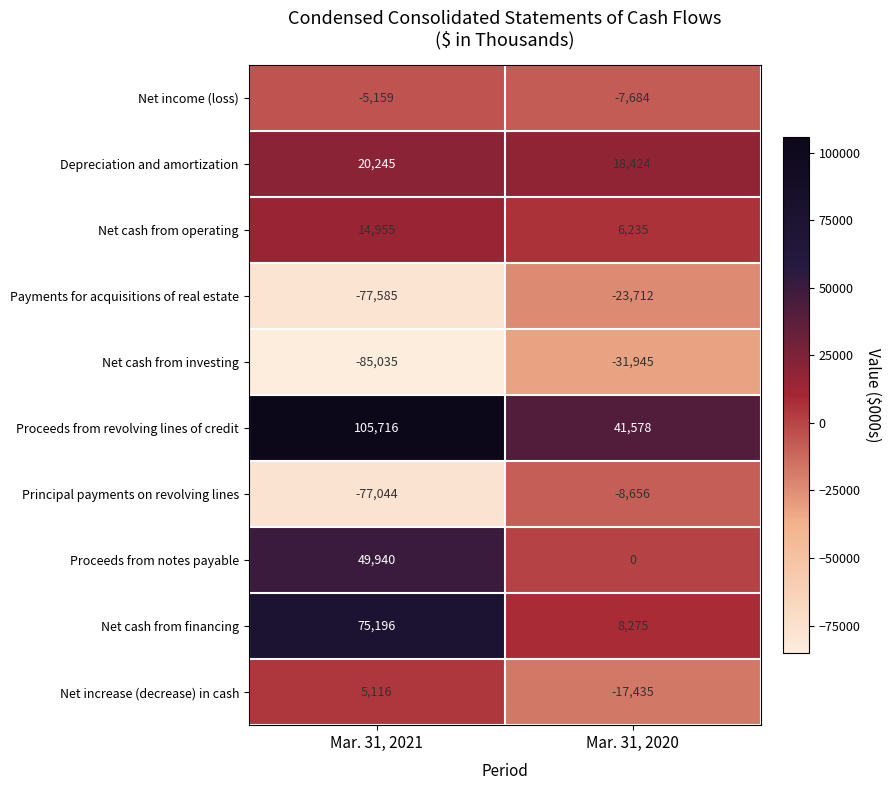

List the series in order of their peak value, lowest first.

Net cash from investing, Payments for acquisitions of real estate, Principal payments on revolving lines, Net income (loss), Net increase (decrease) in cash, Net cash from operating, Depreciation and amortization, Proceeds from notes payable, Net cash from financing, Proceeds from revolving lines of credit